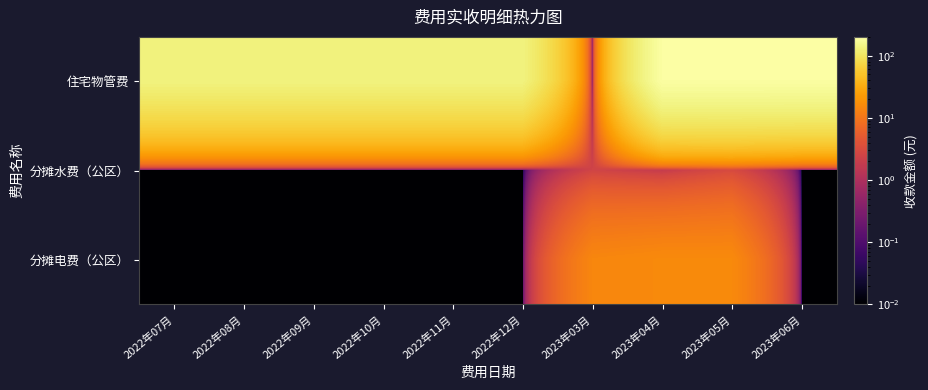

Count the number of categories in the chart.

10